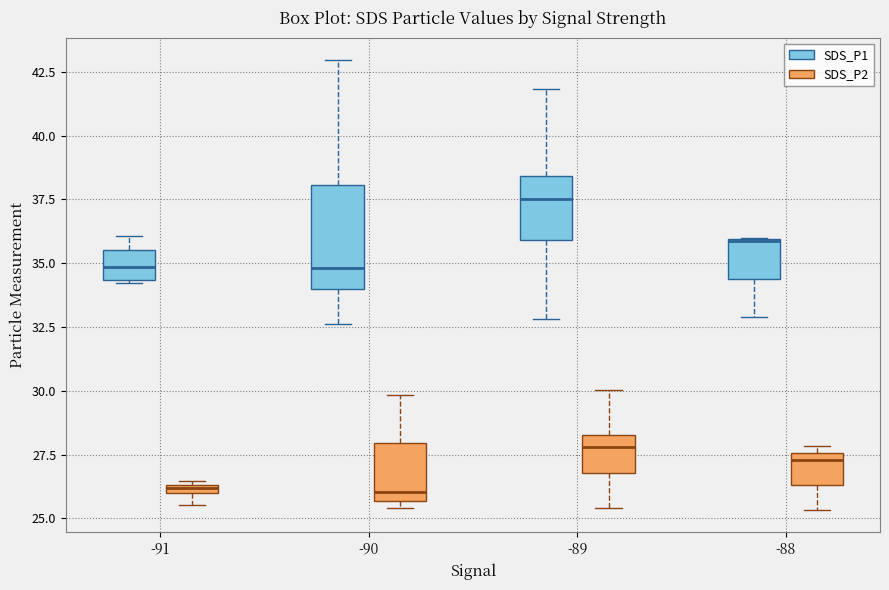

Where does the lower whisker of the box for -88 (SDS_P2) end on the y-axis? The values are not printed on the chart, so give them approximately, as read against the axis.

25.5